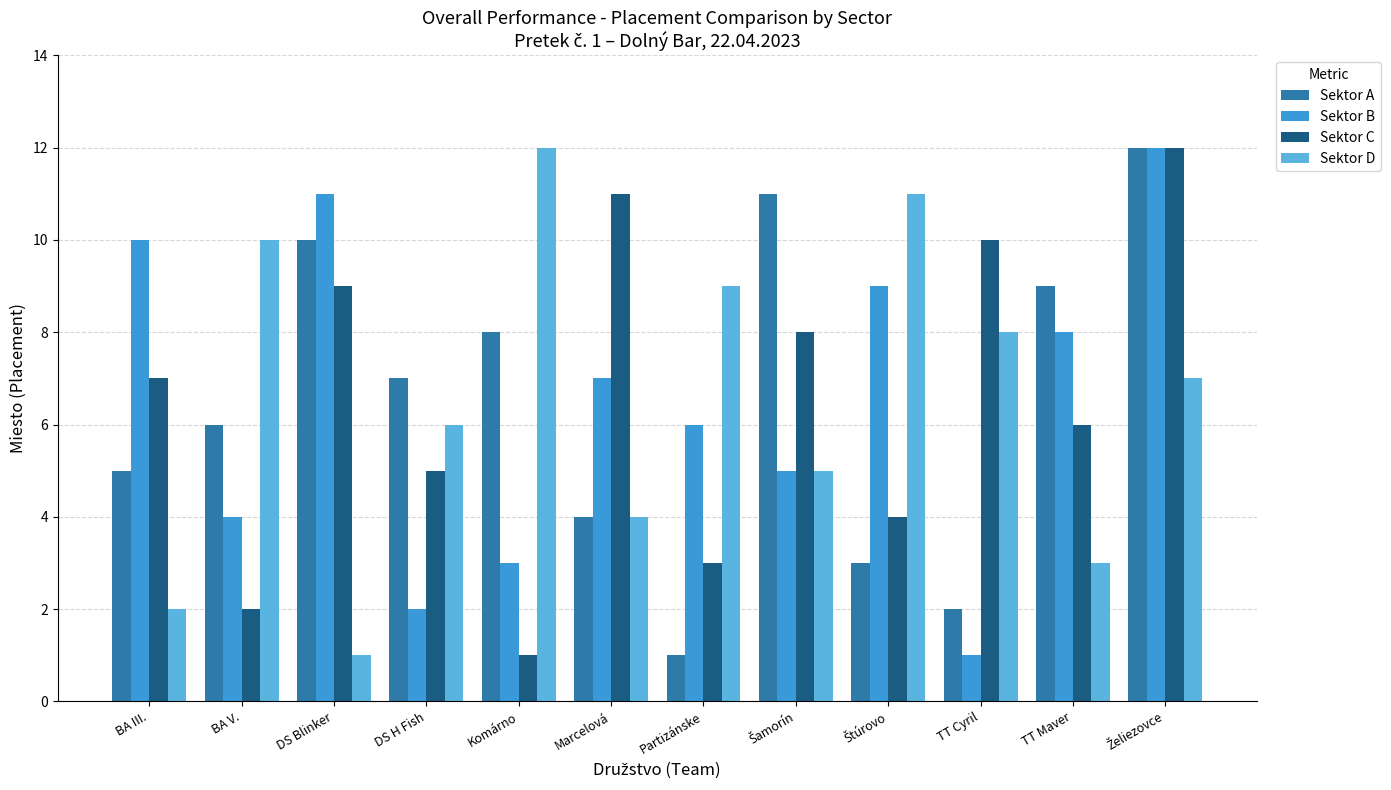

What is the smallest value displayed?

1